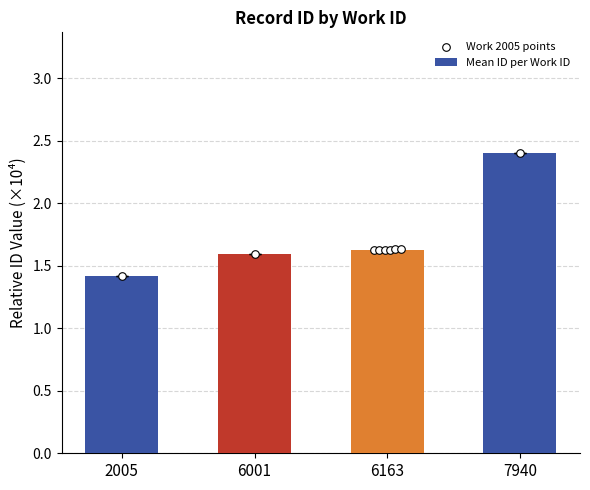

What is the ratio of the value at 6163 to the value at 6001?

1.0